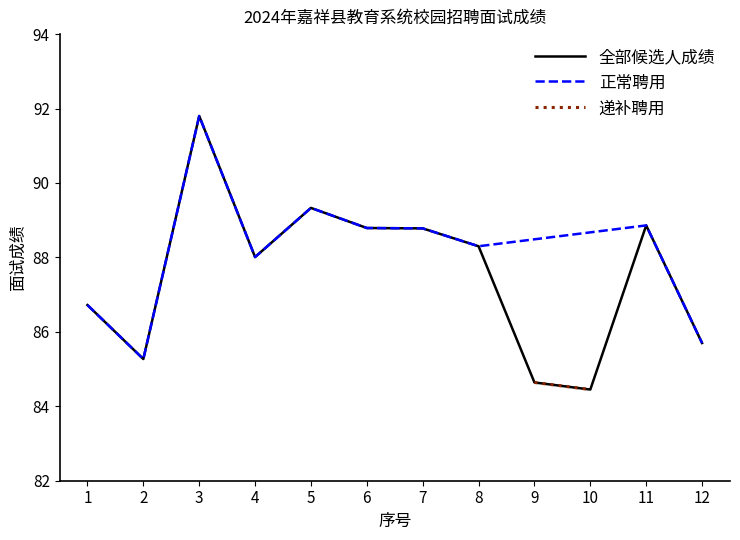

What is the lowest value of the 全部候选人成绩 series?

84.5